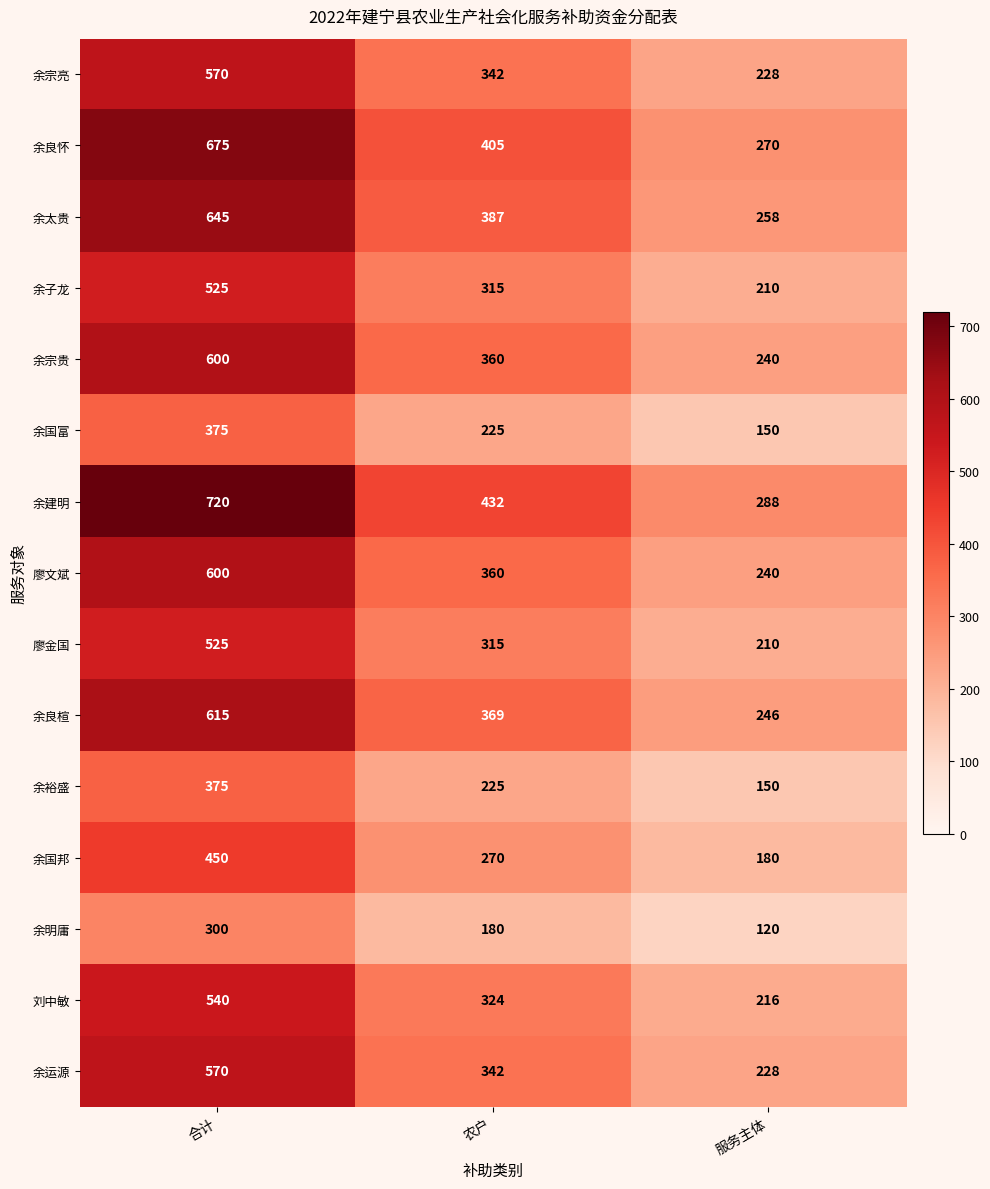

What is the difference between the 廖金国 values at 服务主体 and 合计?

315